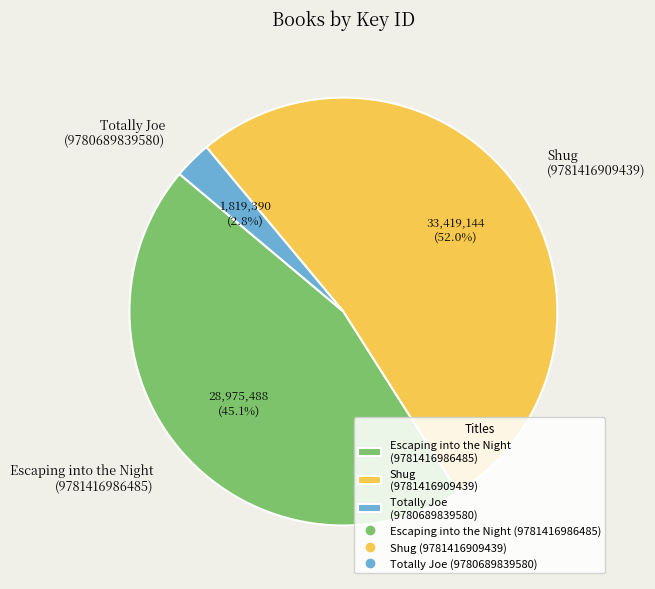

Count the number of slices in the pie.

3